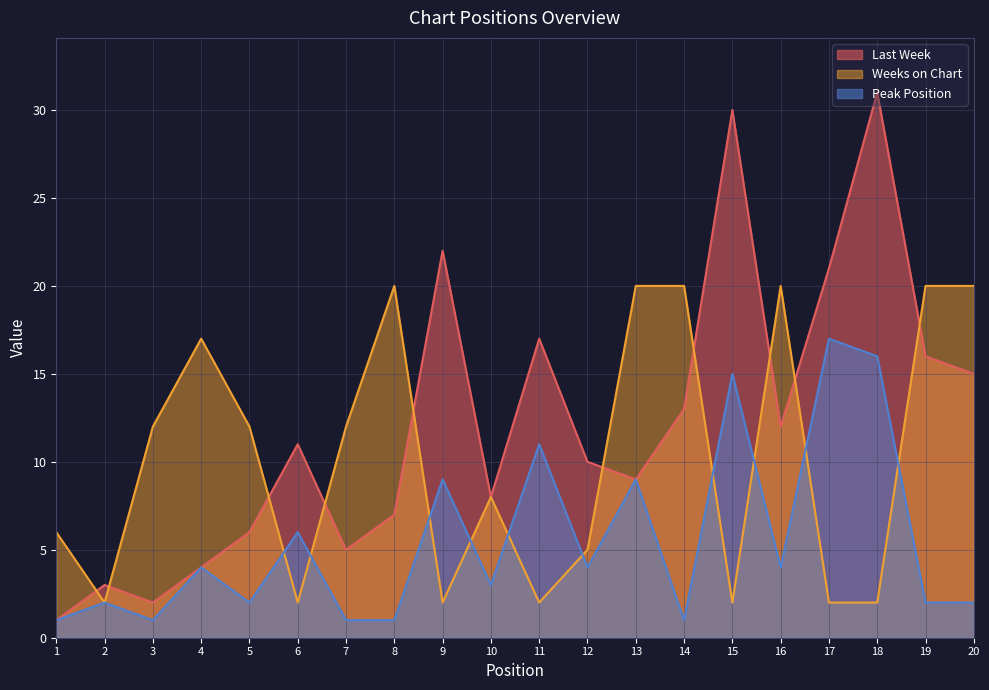

What is the value of the Weeks on Chart point at the 7th from the left?

12